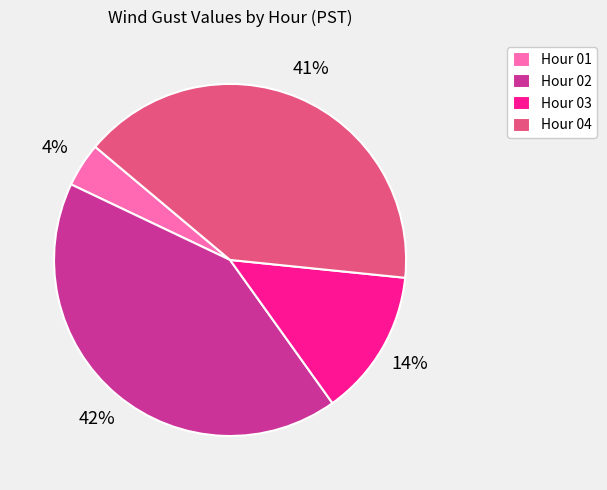

Which slice is the smallest?

Hour 01